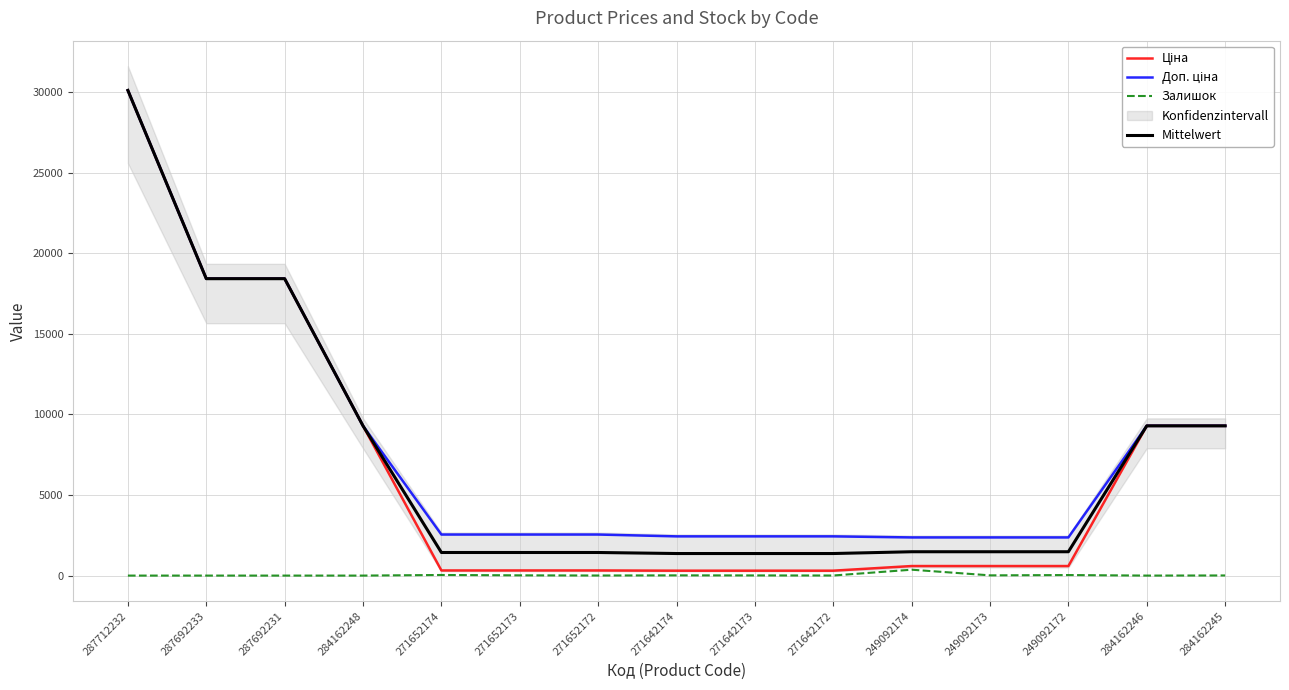

Which series changed the most between 284162248 and 249092172?

Ціна